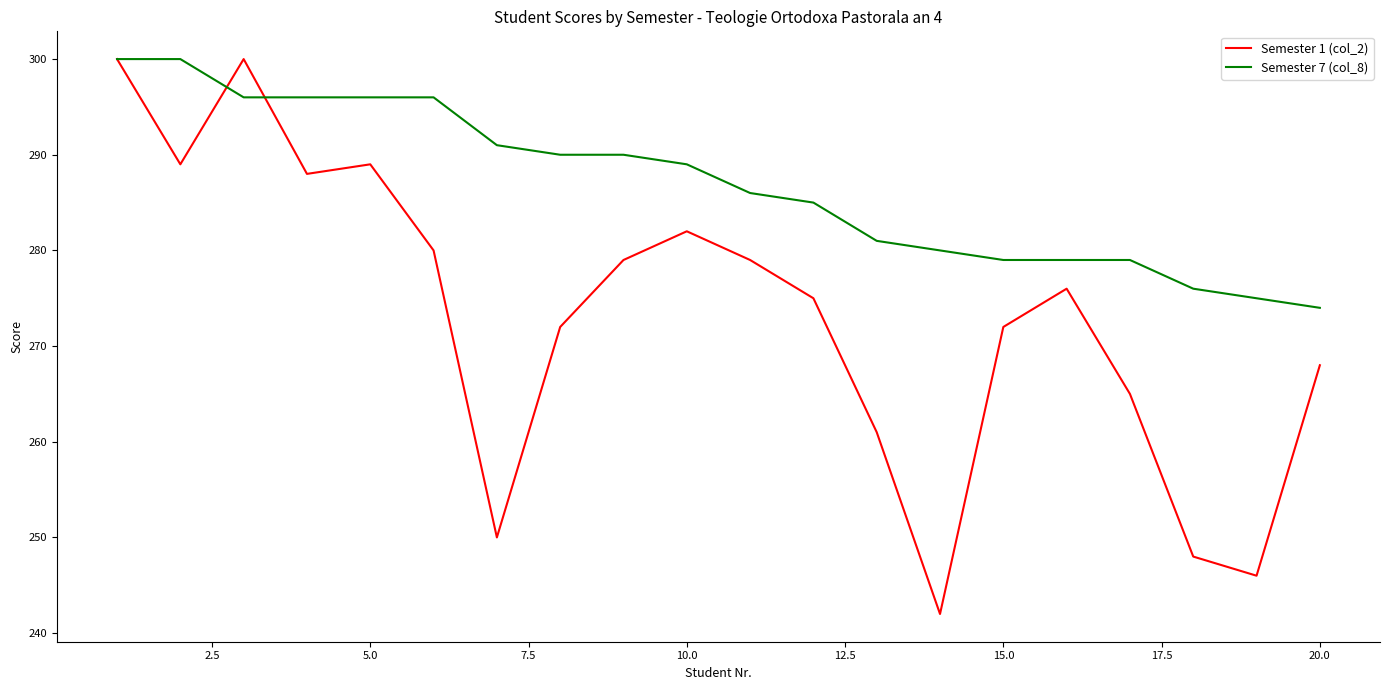

How many lines are shown in the chart?

2